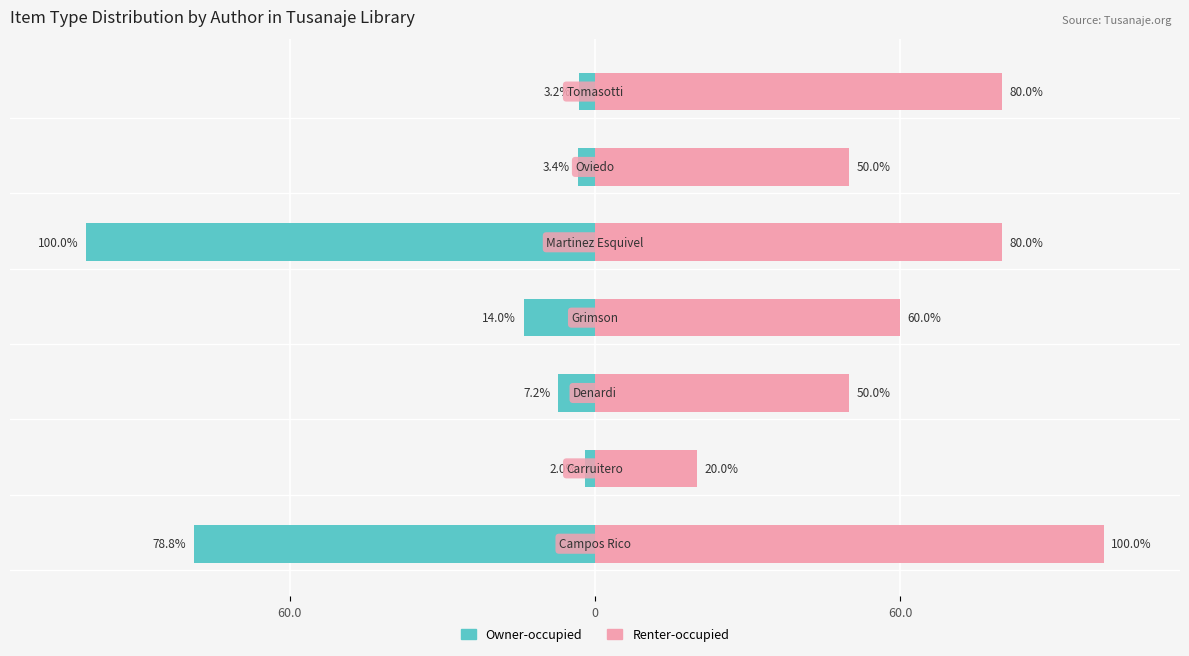

Where is Renter-occupied nearest to the value 60?

3